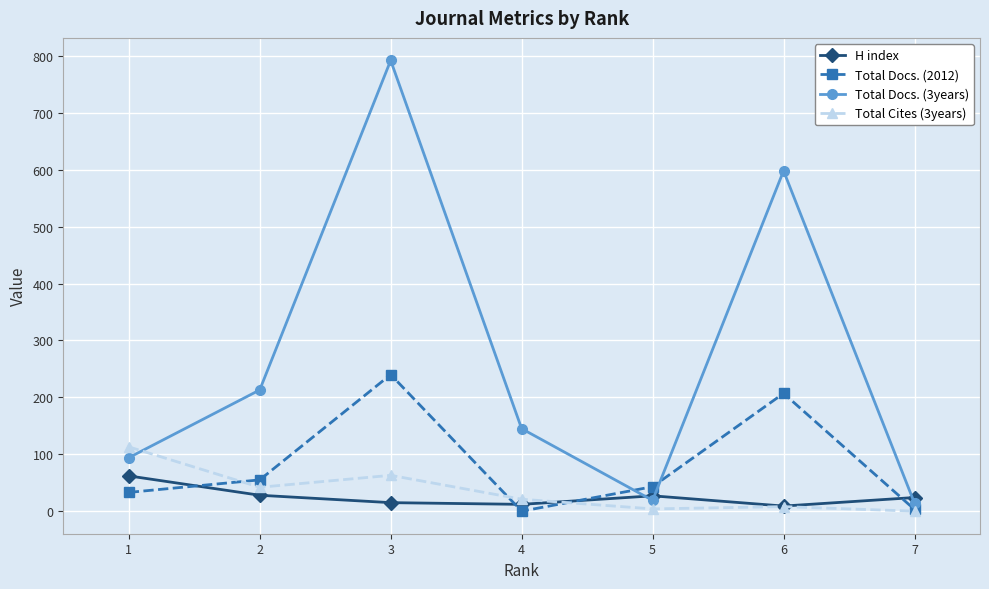

What is the maximum value for Total Docs. (2012)?

240